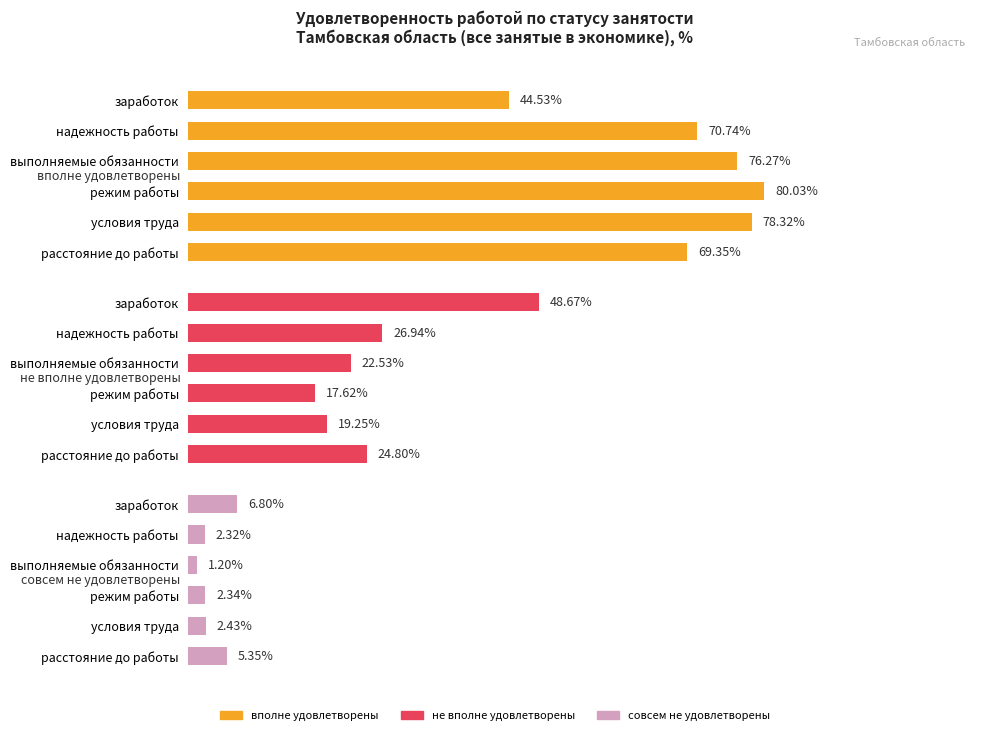

Is it true that совсем не удовлетворены equals 2.3 at надежность работы?

True